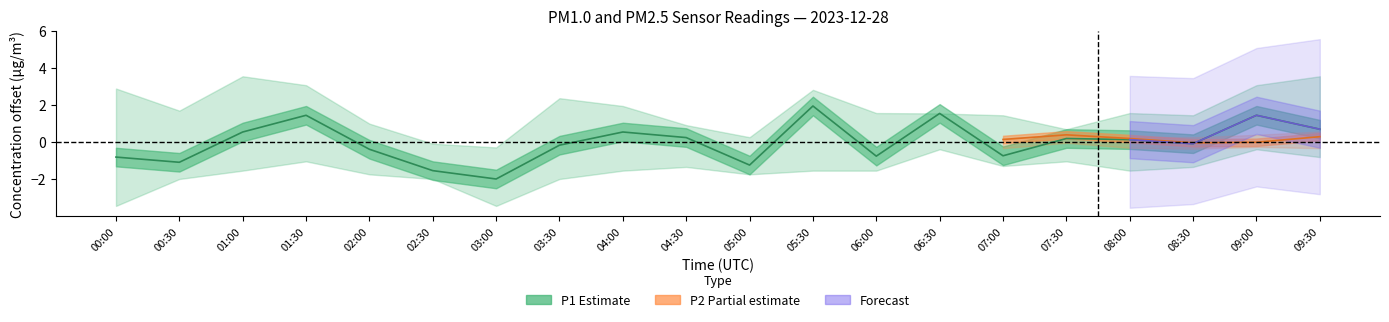

What position from the right is 07:30?

5